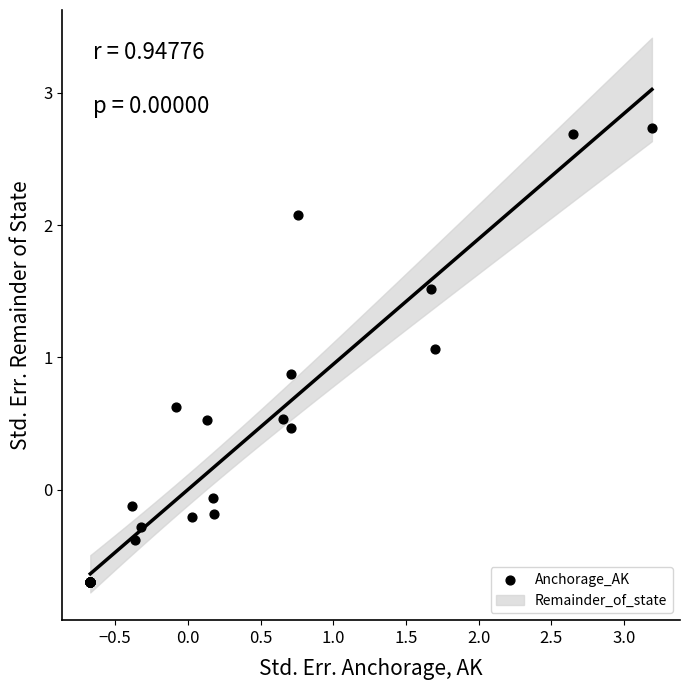

What Y value in the scatter plot is closest to 1?

1.1